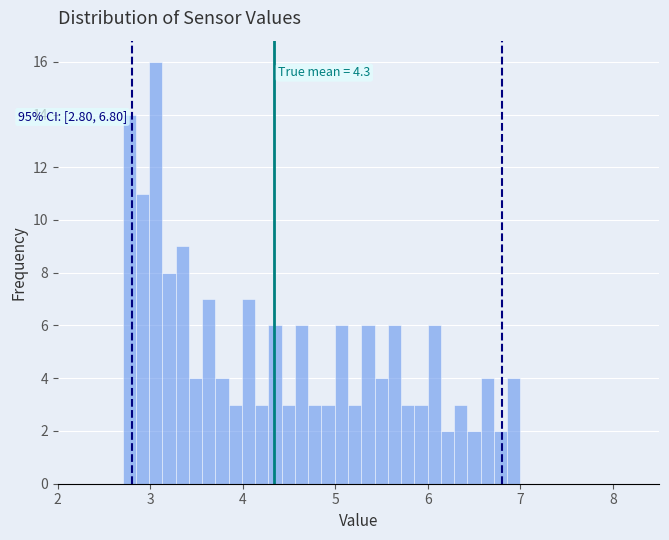

Around what value on the x-axis is the tallest bar? Give the approximate position of its centre, as read against the axis.

3.1